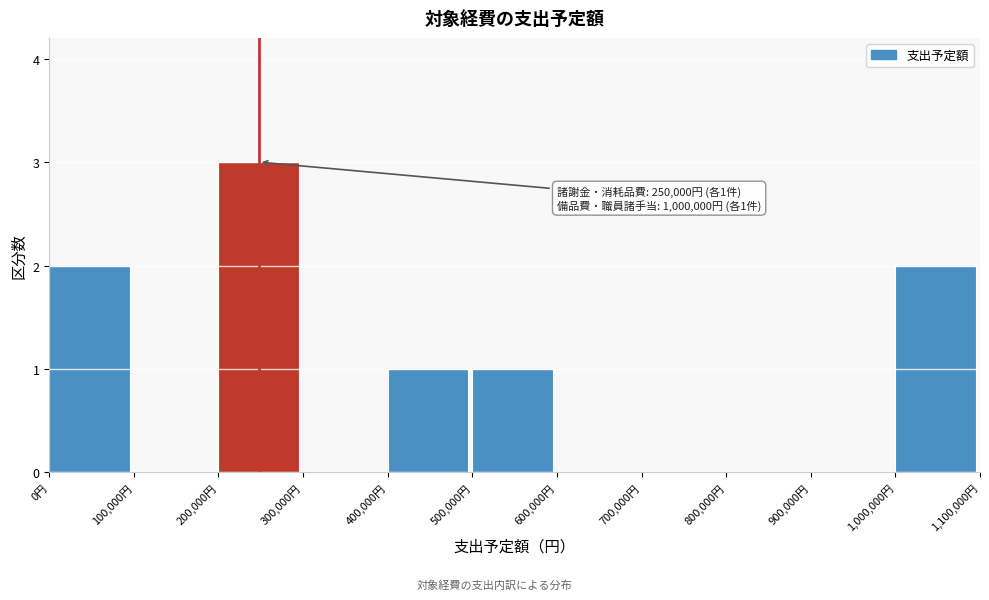

Which range on the x-axis has the tallest bar?

200000 to 300000